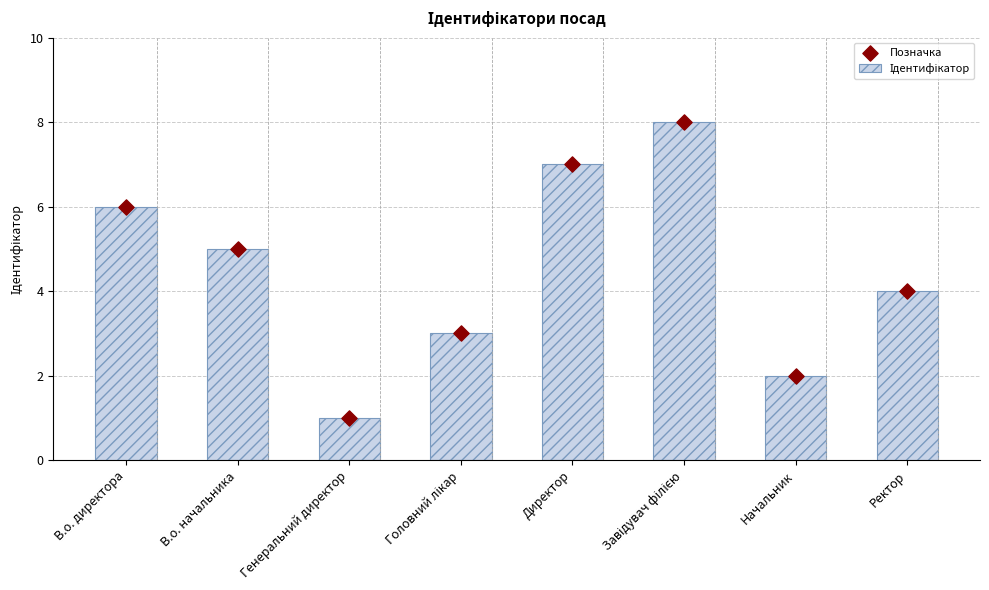

Which series has the largest Y range (max minus min)?

Ідентифікатор